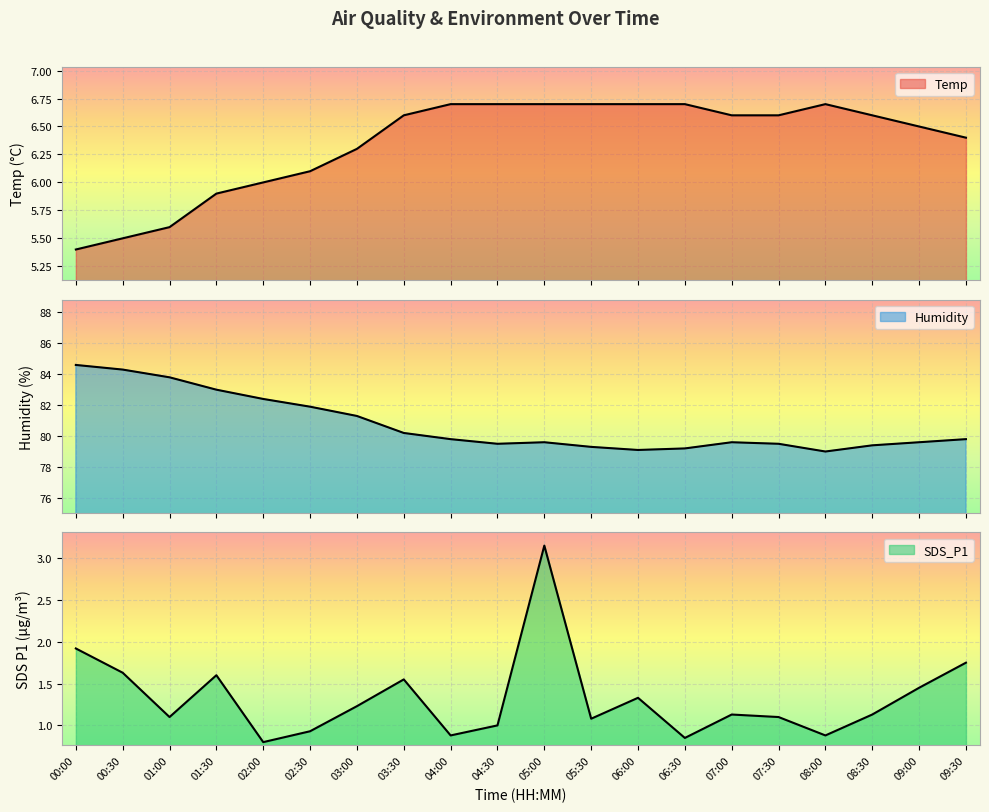

Is it true that Temp equals 8.7 at 09:30?

False